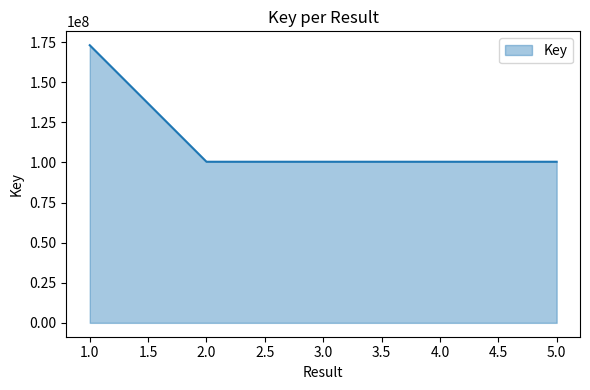

At which label is the value closest to 136762794?

4.0